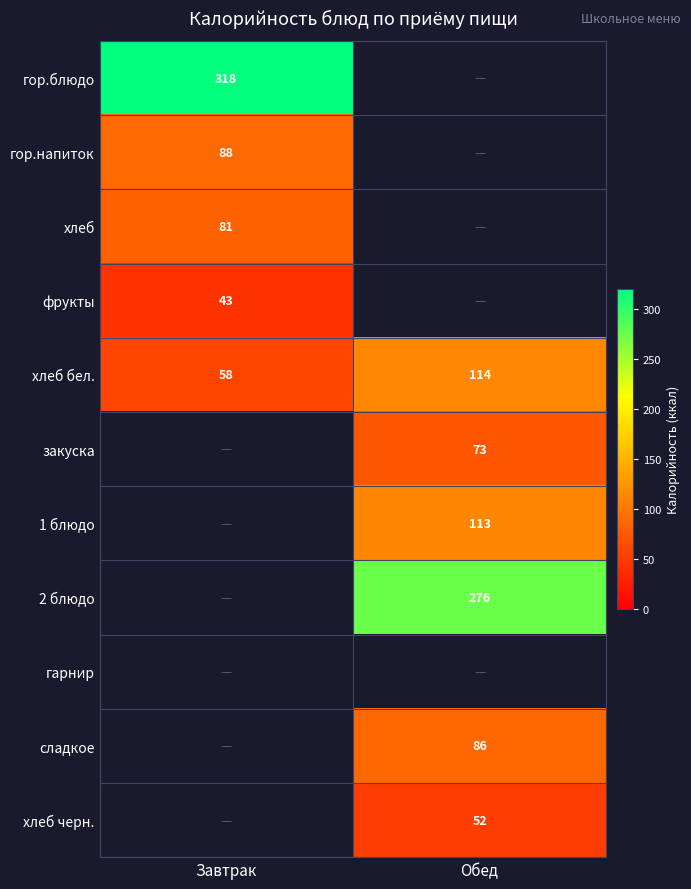

Where is хлеб бел. nearest to the value 86?

Завтрак